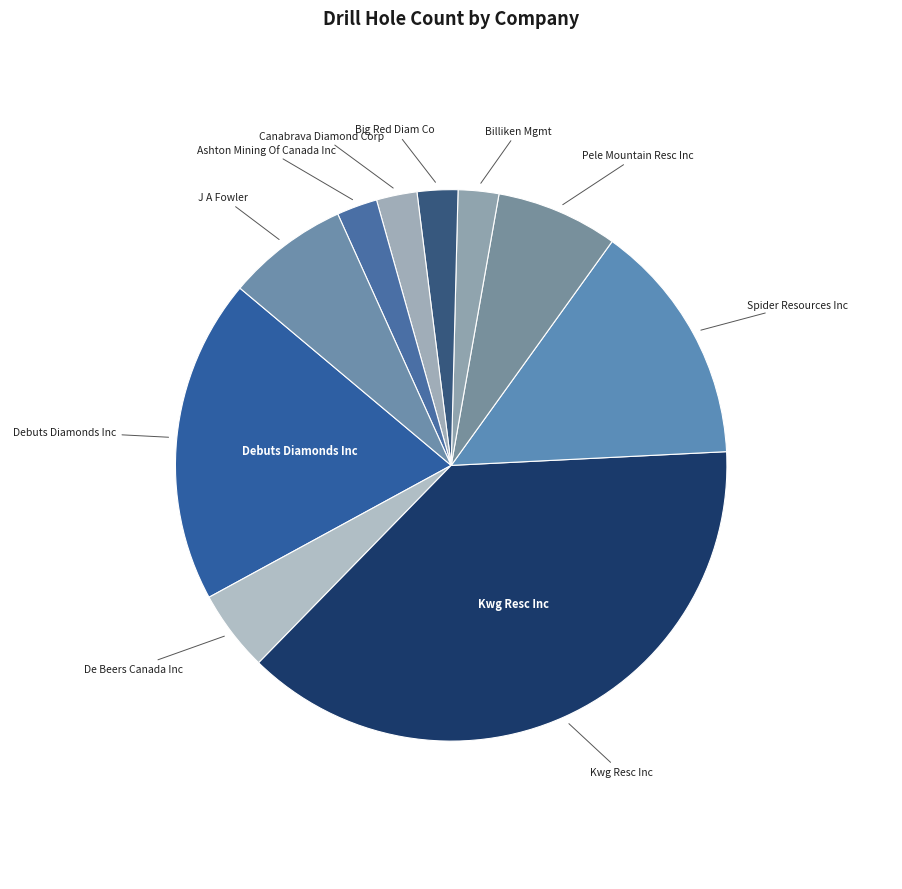

How many segments does this pie chart have?

10